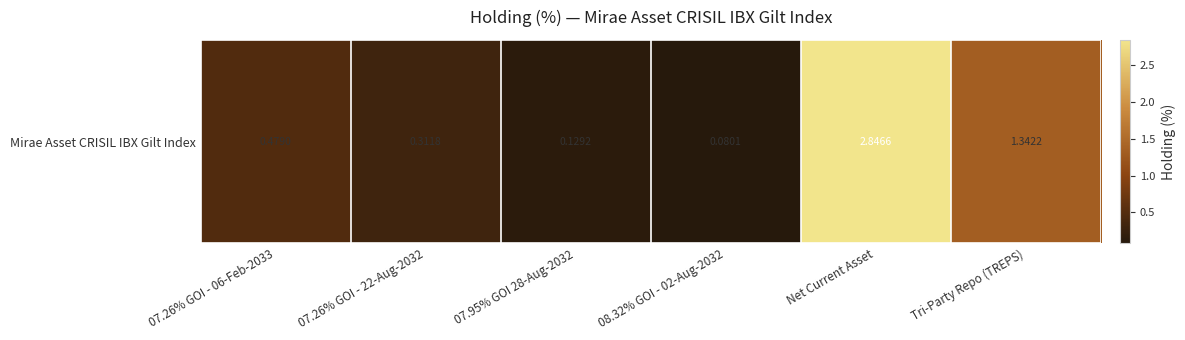

Which has a higher value, 07.95% GOI 28-Aug-2032 or 07.26% GOI - 22-Aug-2032?

07.26% GOI - 22-Aug-2032